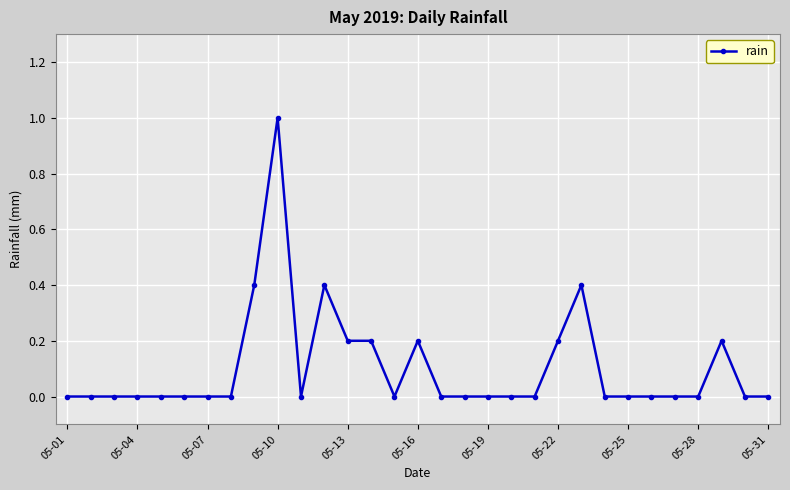

How many distinct data groups are displayed?

1